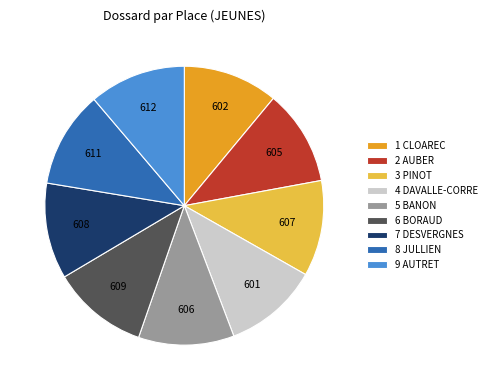

Does 7 DESVERGNES represent more than half of the total?

No